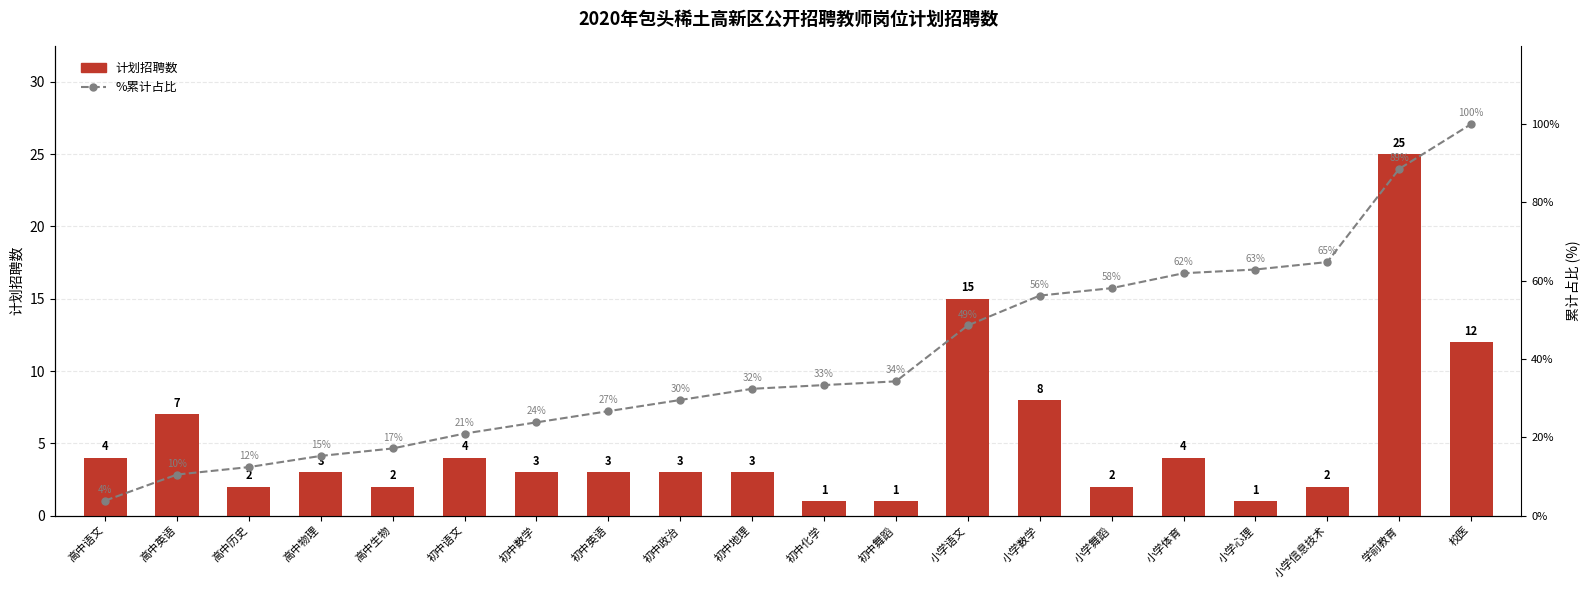

What is the sum of the 计划招聘数 values at 初中数学 and 小学体育?

7.0